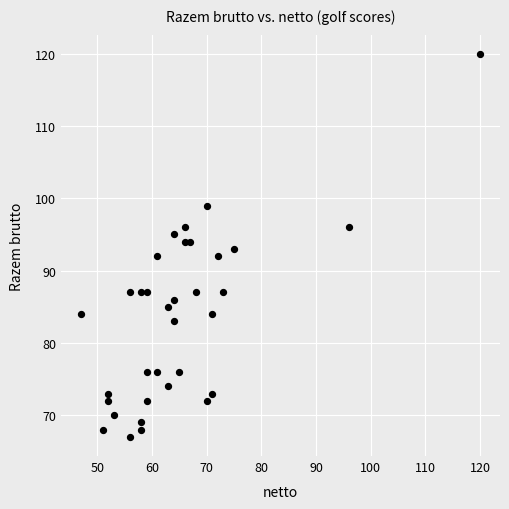

What is the range of Y values (max minus min)?

53